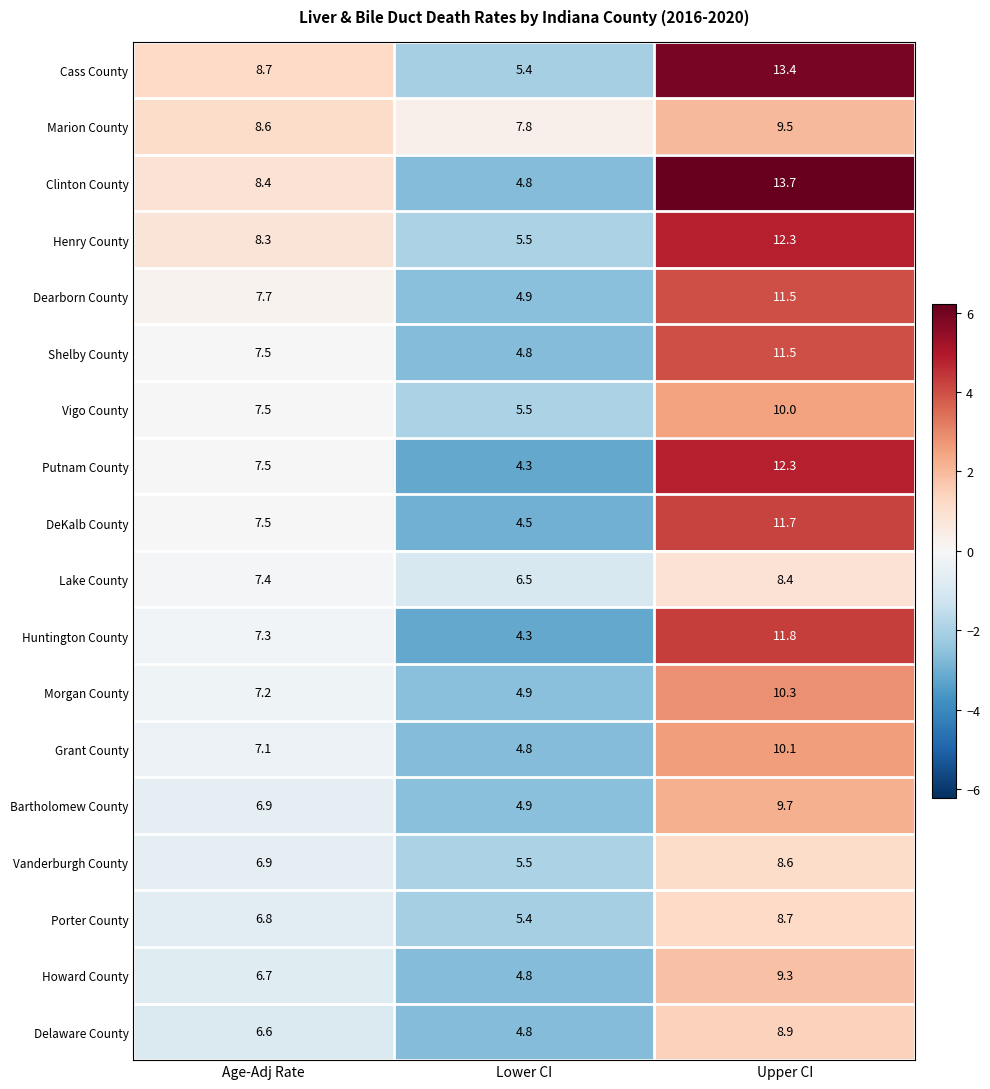

At which category is the sum across all series the highest?

Upper CI